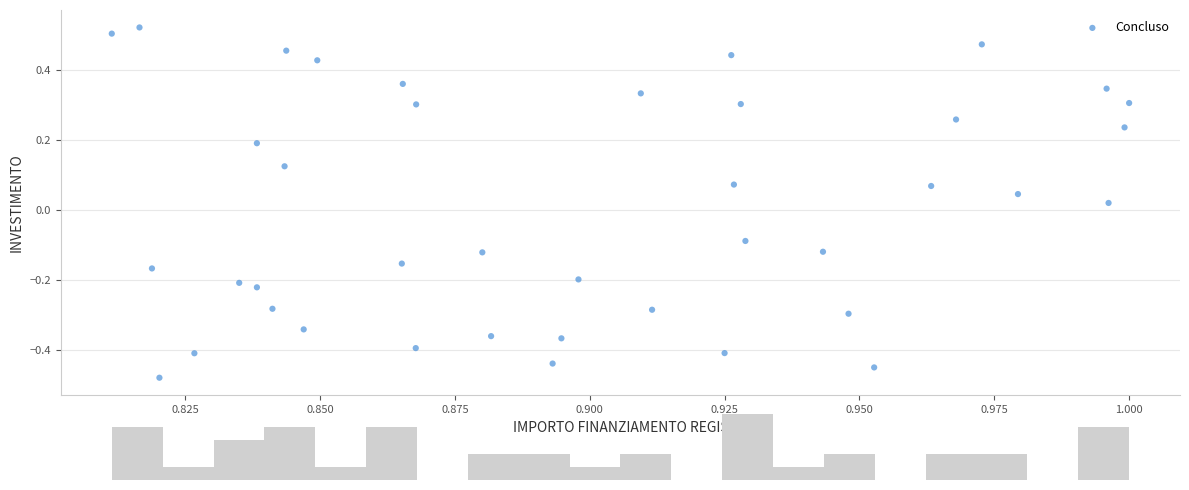

What is the range of Y values (max minus min)?

1.0